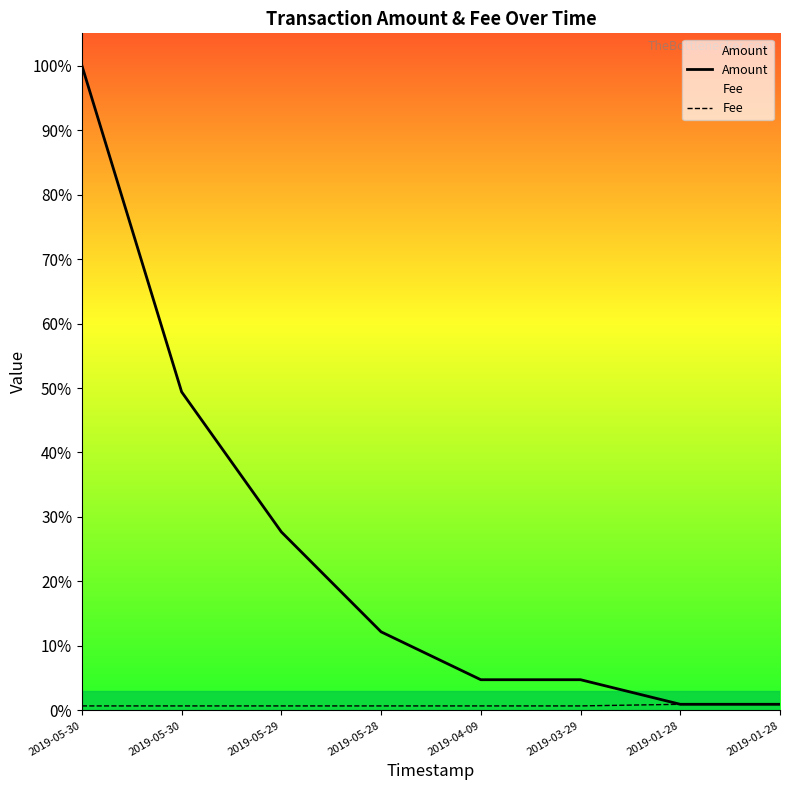

At which label does Amount reach its peak?

2019-05-30